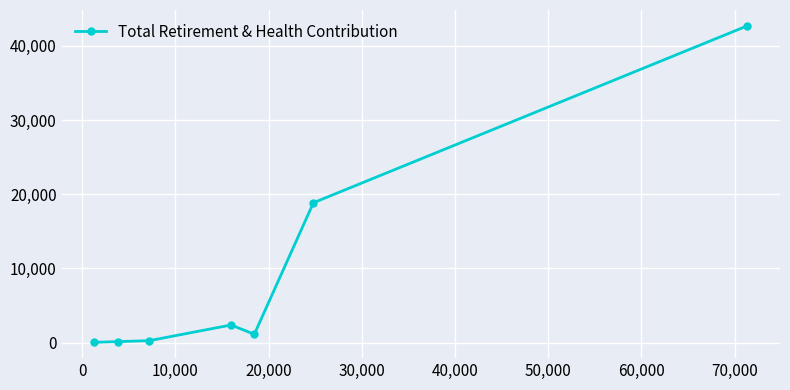

How many lines are shown in the chart?

1